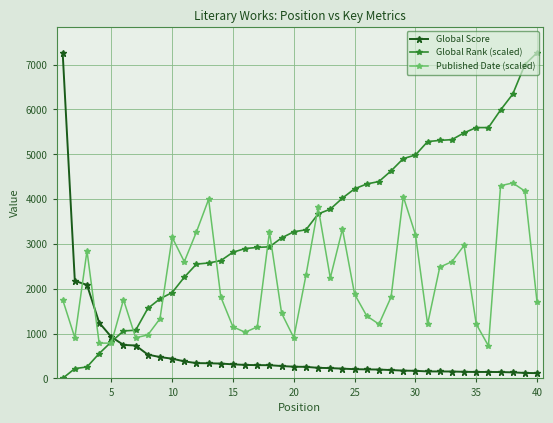

At how many categories does at least one series exceed 5386?

8